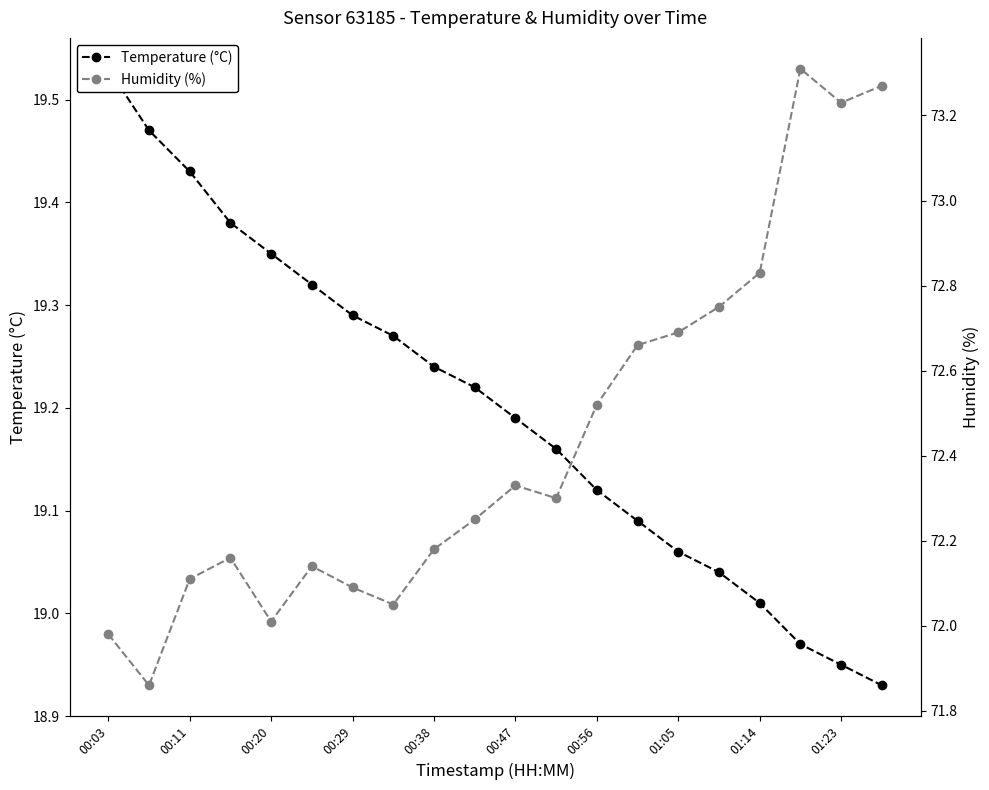

True or false: Humidity (%) and Temperature (°C) intersect in this chart.

False